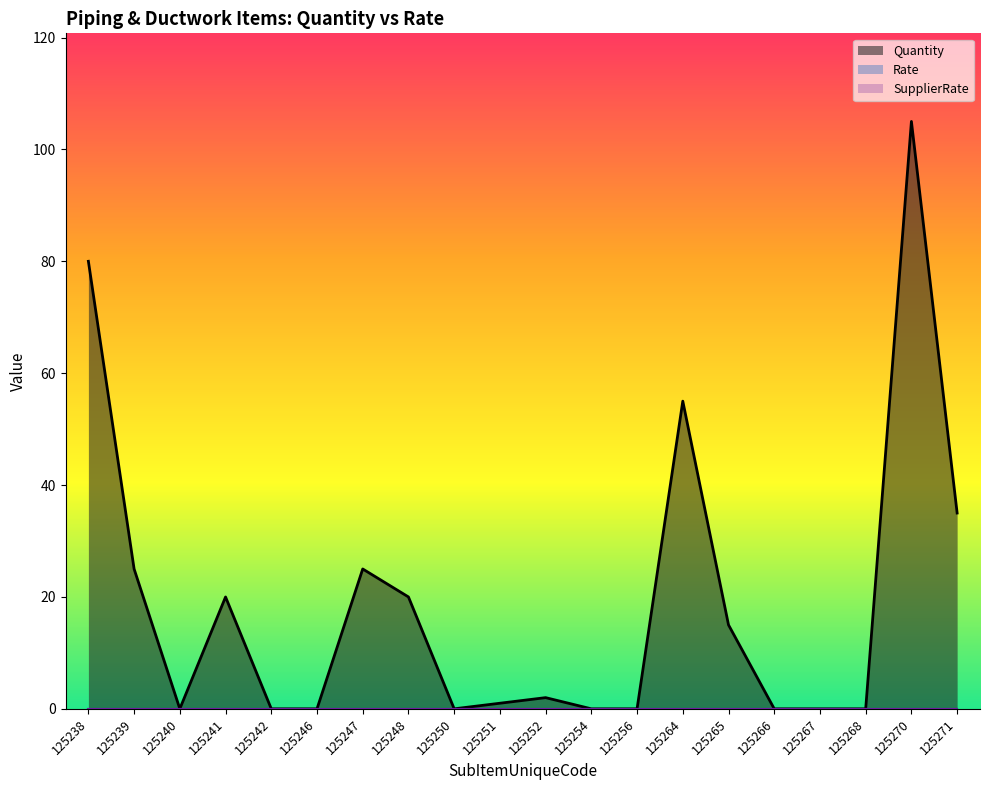

True or false: Rate has more than 0 points higher than both neighbors.

False